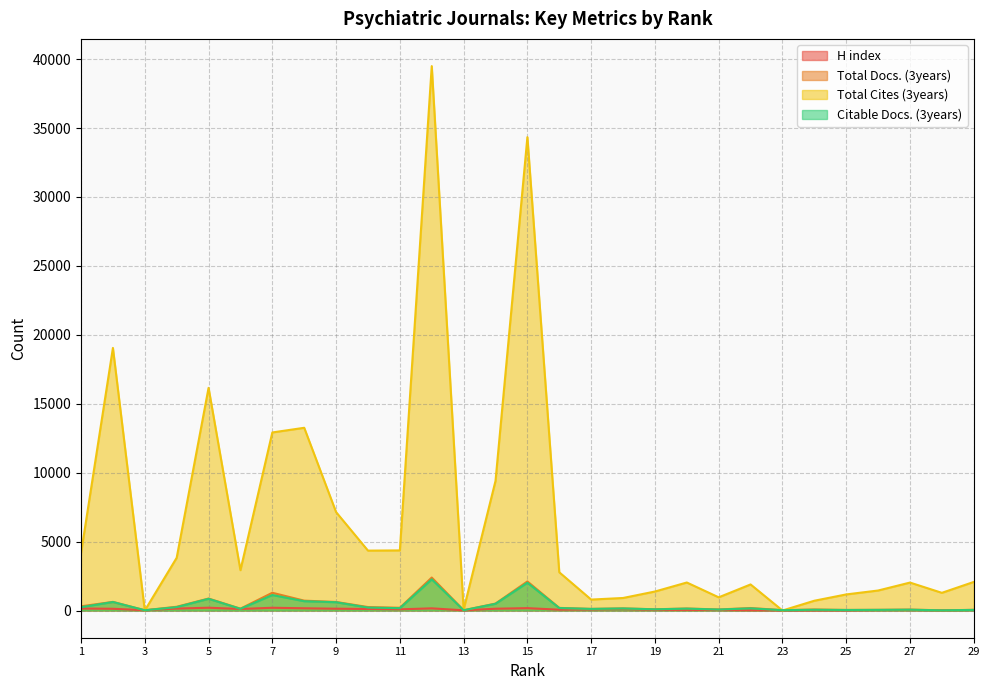

True or false: Total Cites (3years) and H index intersect in this chart.

True